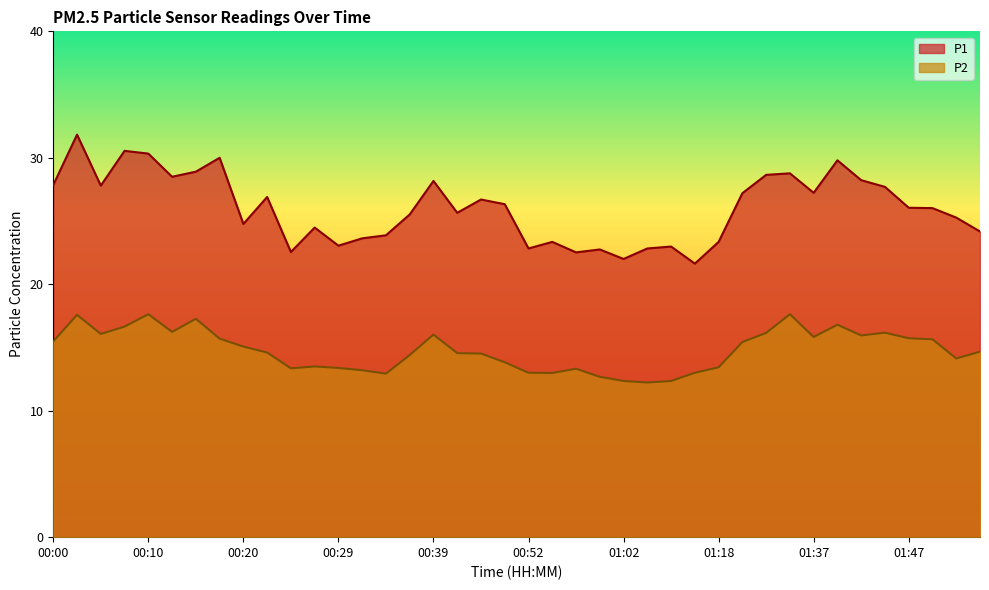

Where is the first local minimum for P1?

00:05